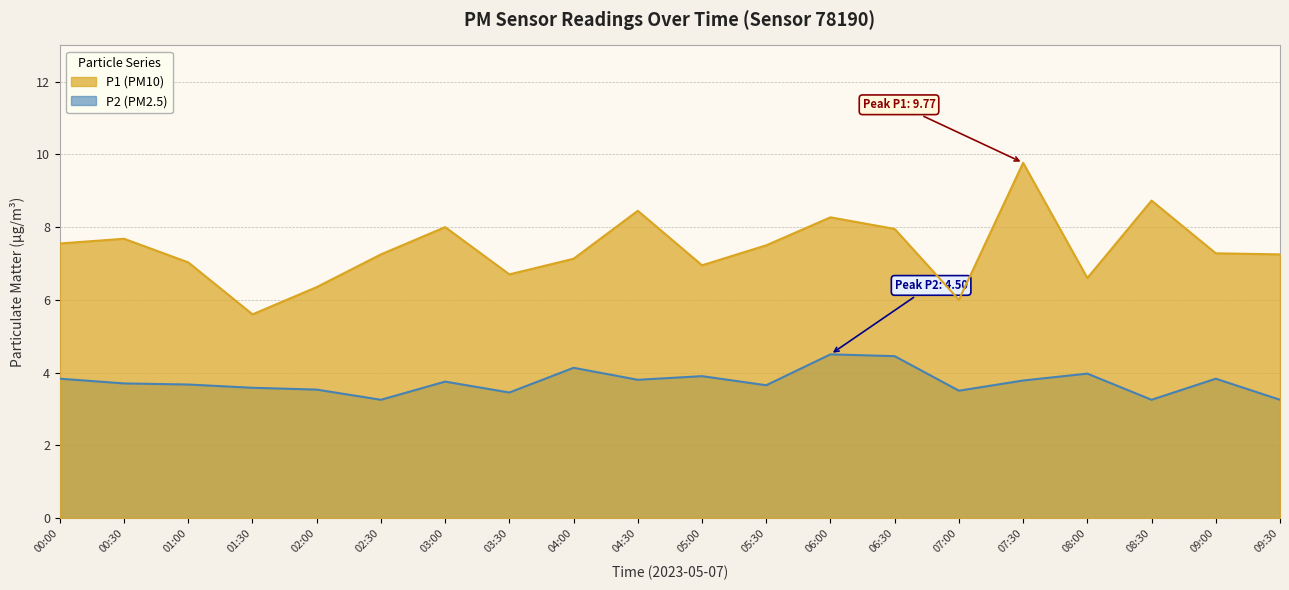

What is the label of the 16th point from the right?

02:00